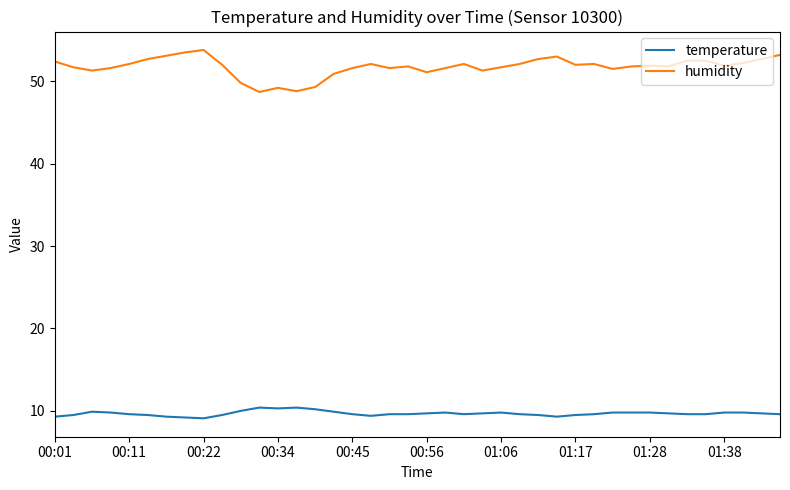

Rank the series by their maximum value, from highest to lowest.

humidity, temperature